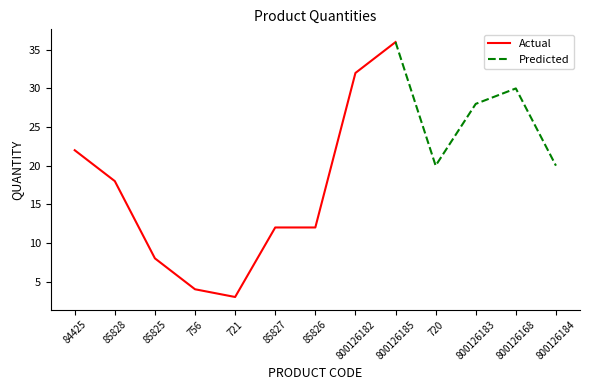

What value does the Actual series have at 85826?

12